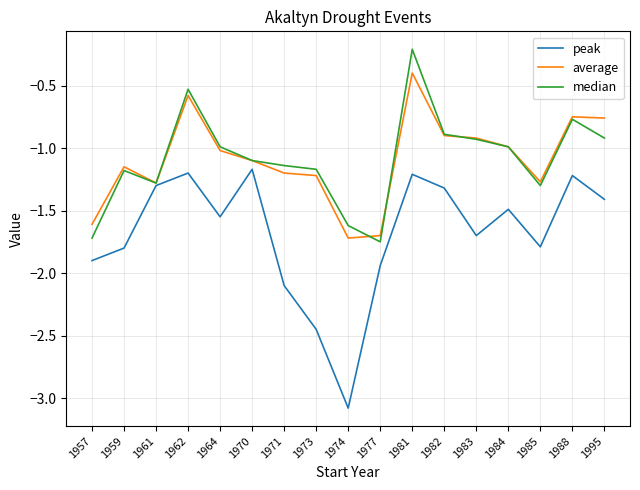

What are all the series names shown in the legend?

peak, average, median